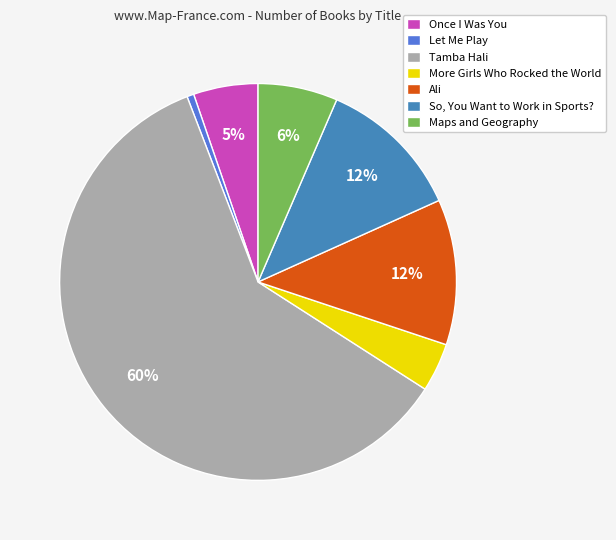

To the nearest percent, what percentage of the pie is More Girls Who Rocked the World?

4%